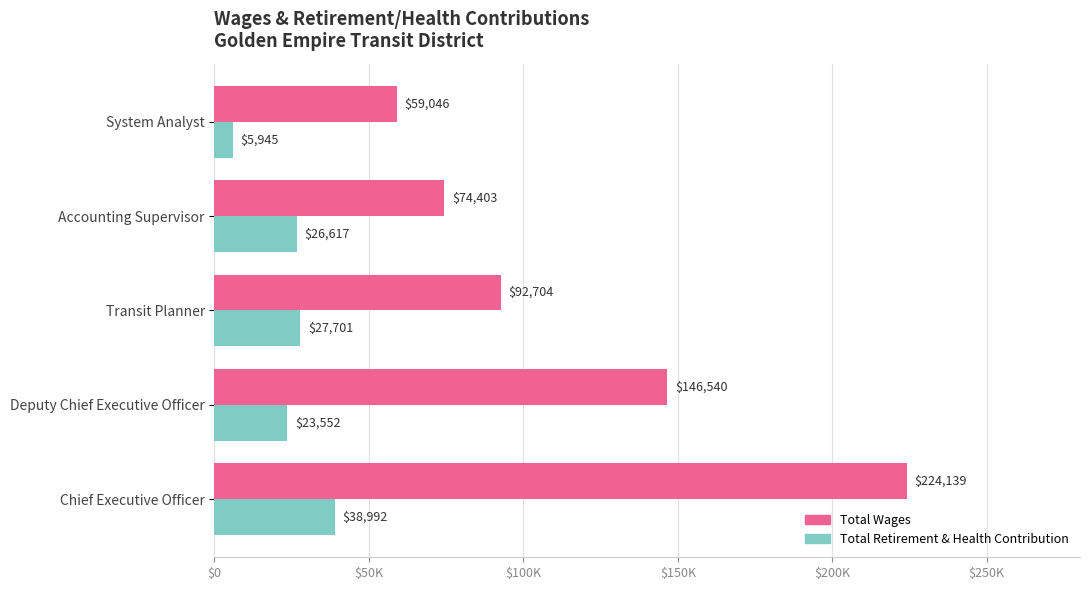

Which category has the lowest value across all series?

System Analyst